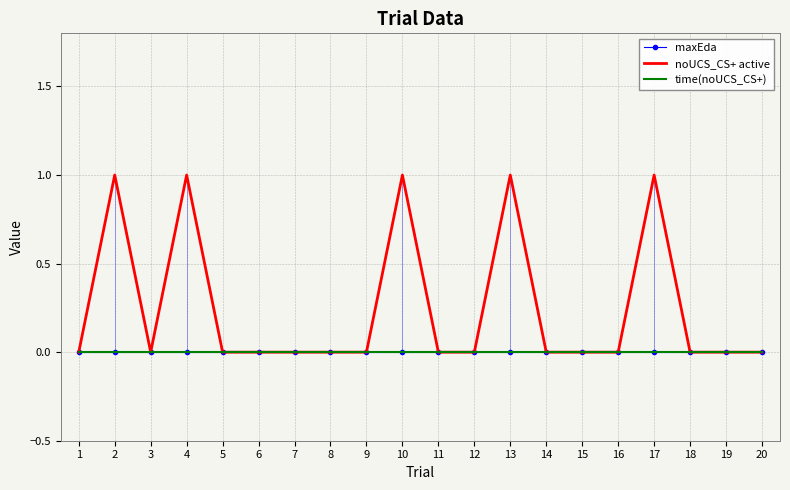

What are all the series names shown in the legend?

maxEda, noUCS_CS+ active, time(noUCS_CS+)